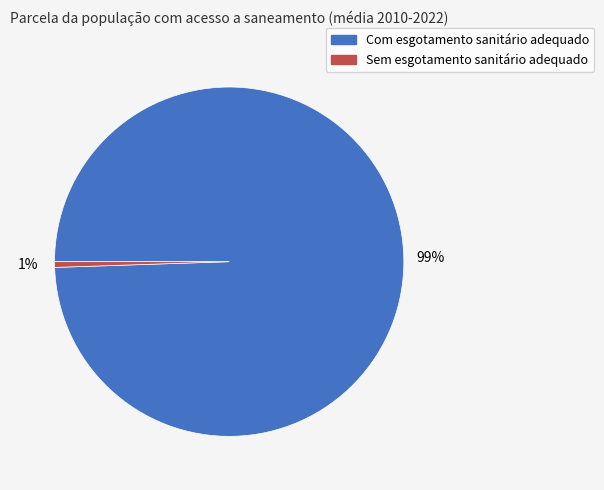

Does any single category account for the majority?

Yes